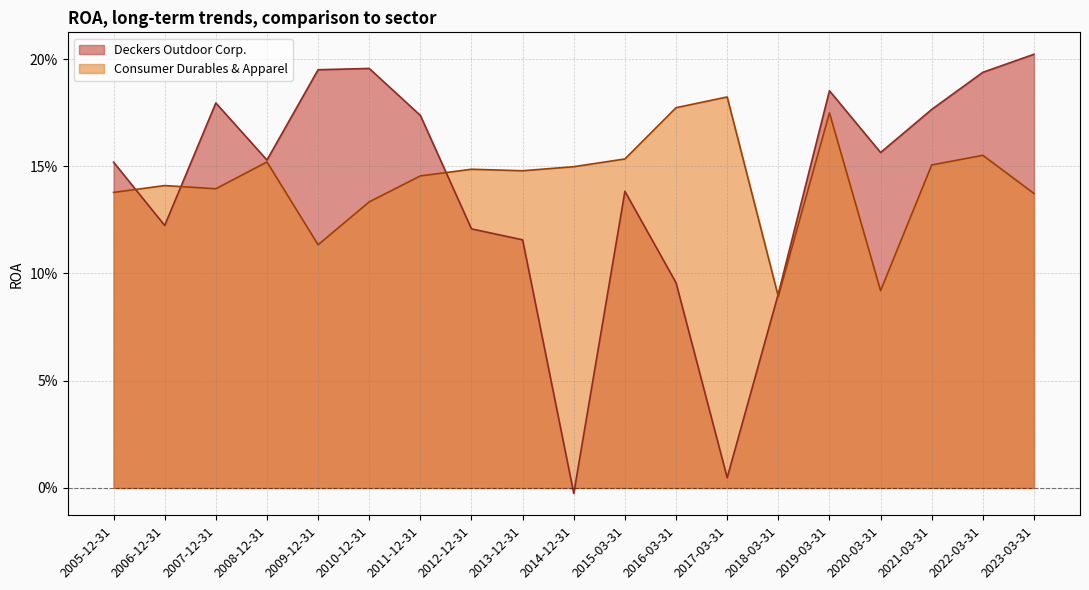

Which category has the lowest value across all series?

2014-12-31